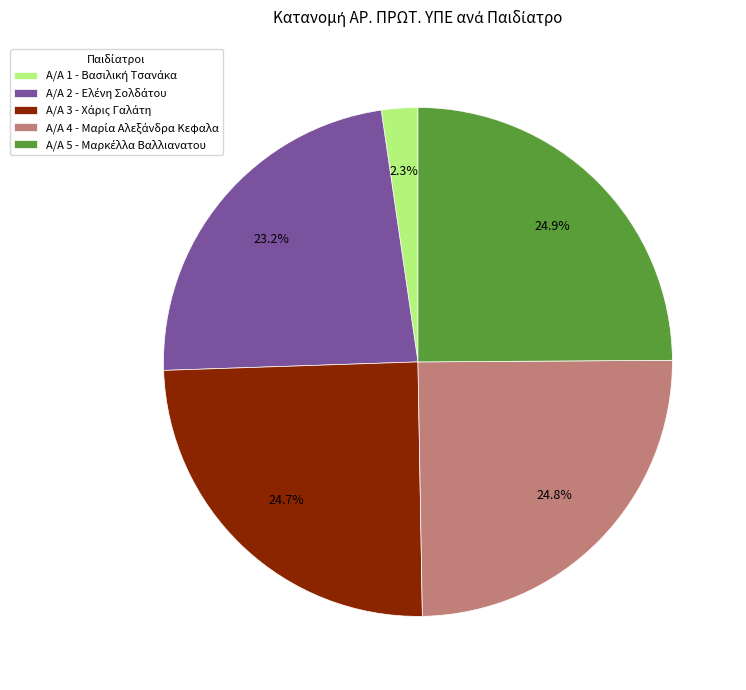

Does any single category account for the majority?

No